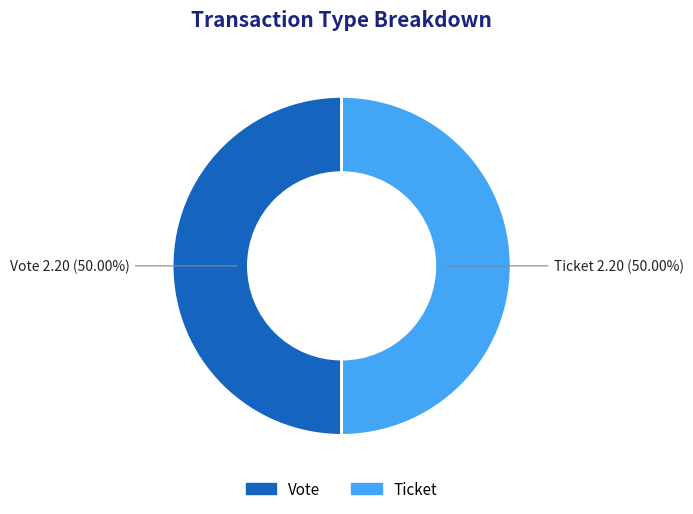

What is the ratio of the value at Ticket to the value at Vote?

1.0